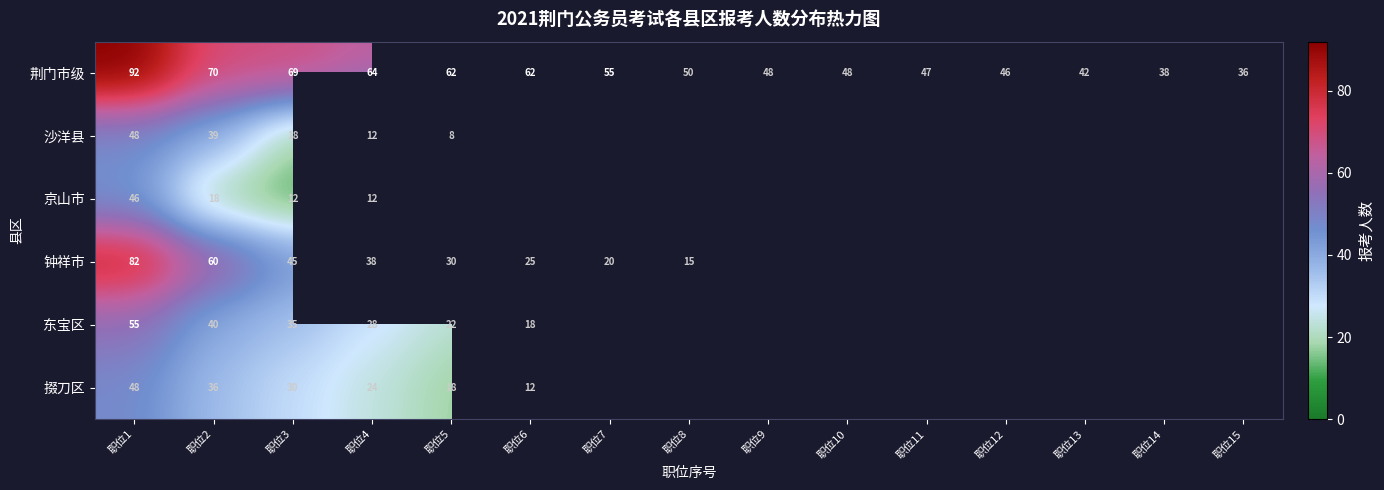

What is the approximate value of 荆门市级 at 职位11, to the nearest 5?

45